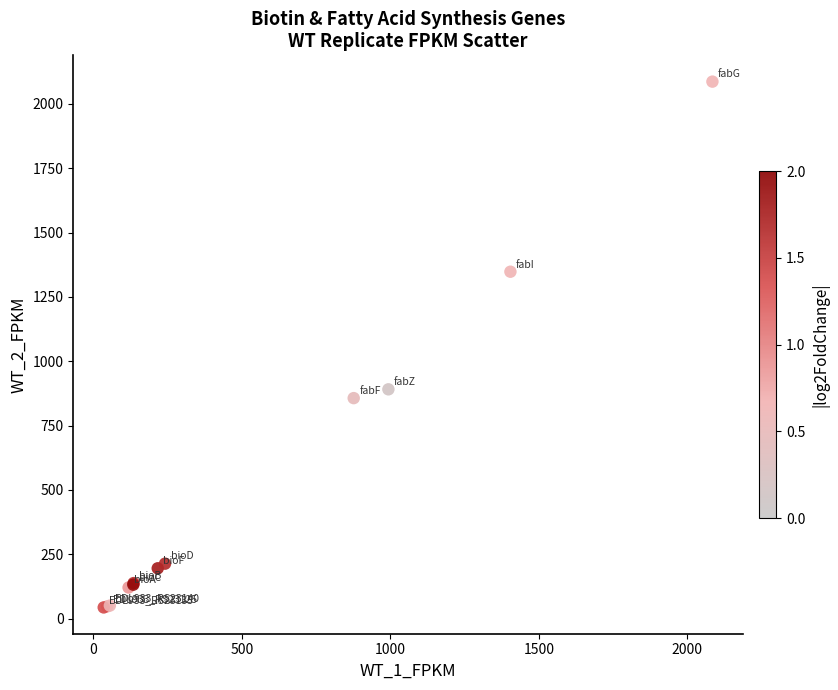

What Y value in the scatter plot is closest to 1064?

890.9